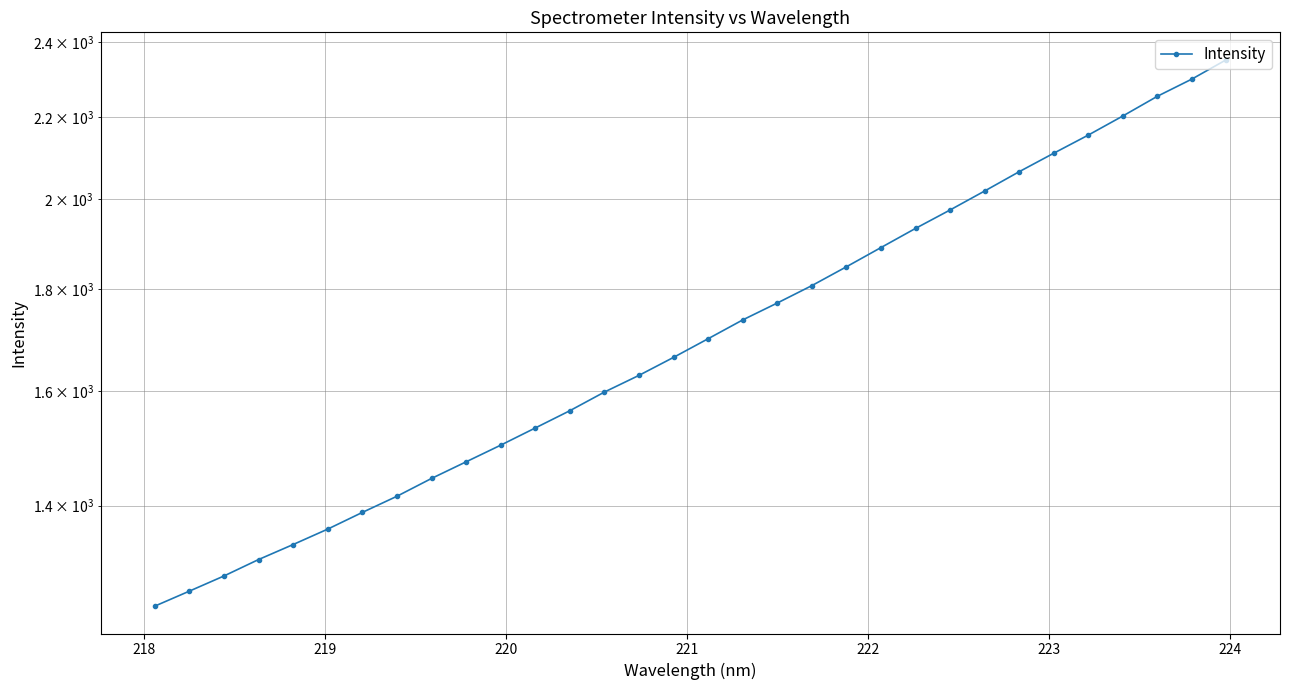

What is the difference between the second highest and minimum values?

1053.4